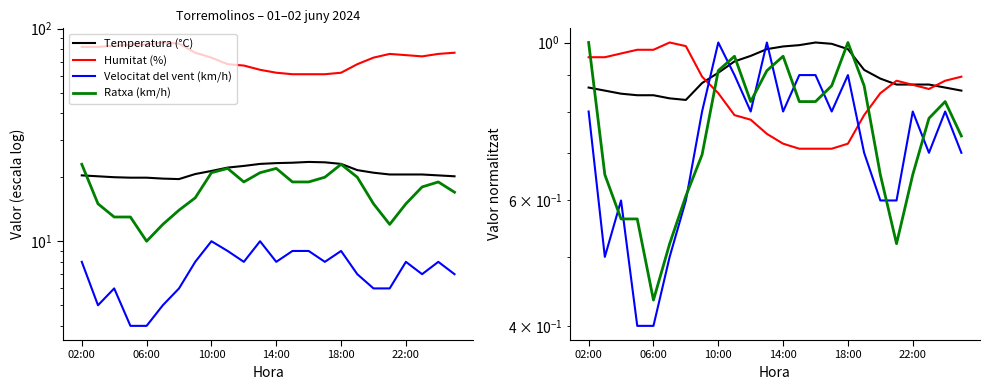

How many lines are shown in the chart?

4